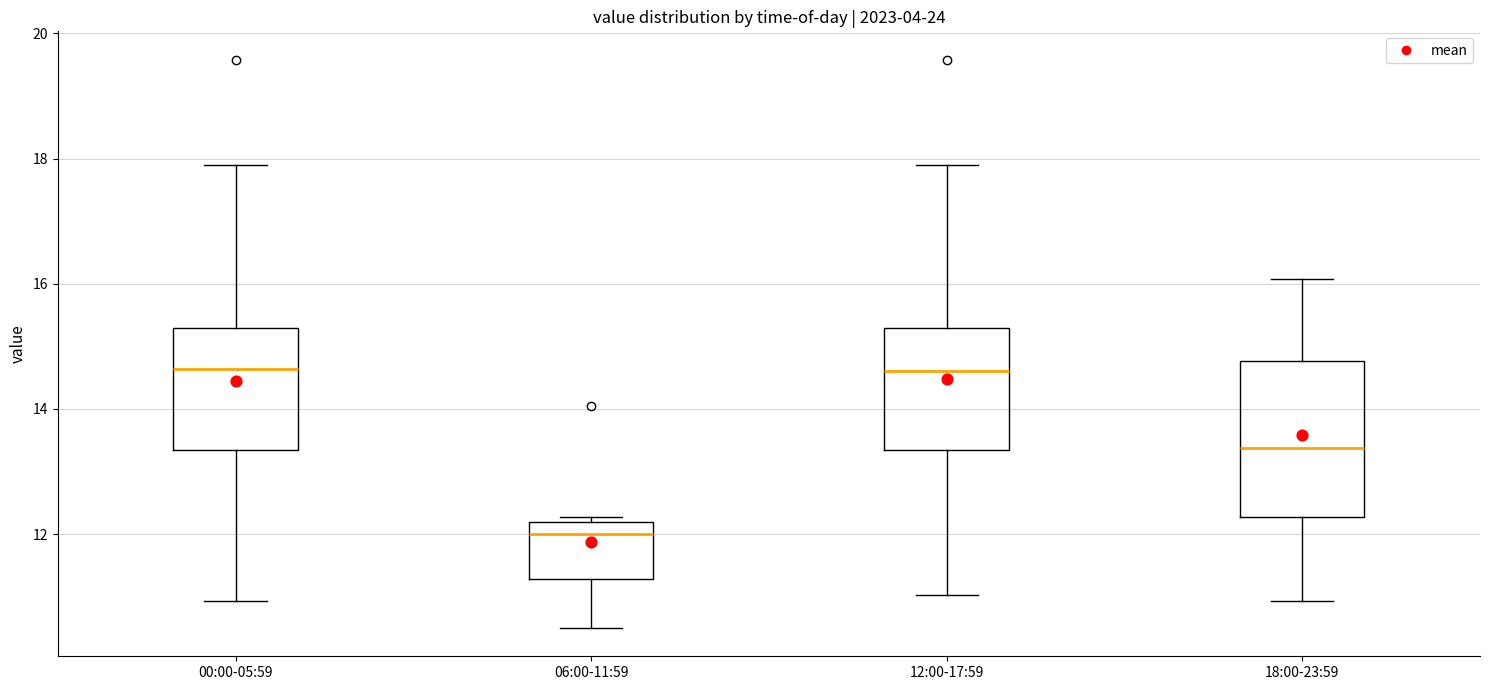

Reading left to right, transcribe this box plot: for each box, give where its median line is, the range the box spans, and where its two whiskers end, as read against the y-axis. The values are not printed on the chart, so give them approximately, as read against the axis.

00:00-05:59: median 14.6, box 13.4 to 15.4, whiskers 11.0 to 18.0
06:00-11:59: median 12.0, box 11.2 to 12.2, whiskers 10.6 to 12.2 (just above the box's upper edge)
12:00-17:59: median 14.6, box 13.4 to 15.4, whiskers 11.0 to 18.0
18:00-23:59: median 13.4, box 12.2 to 14.8, whiskers 11.0 to 16.0